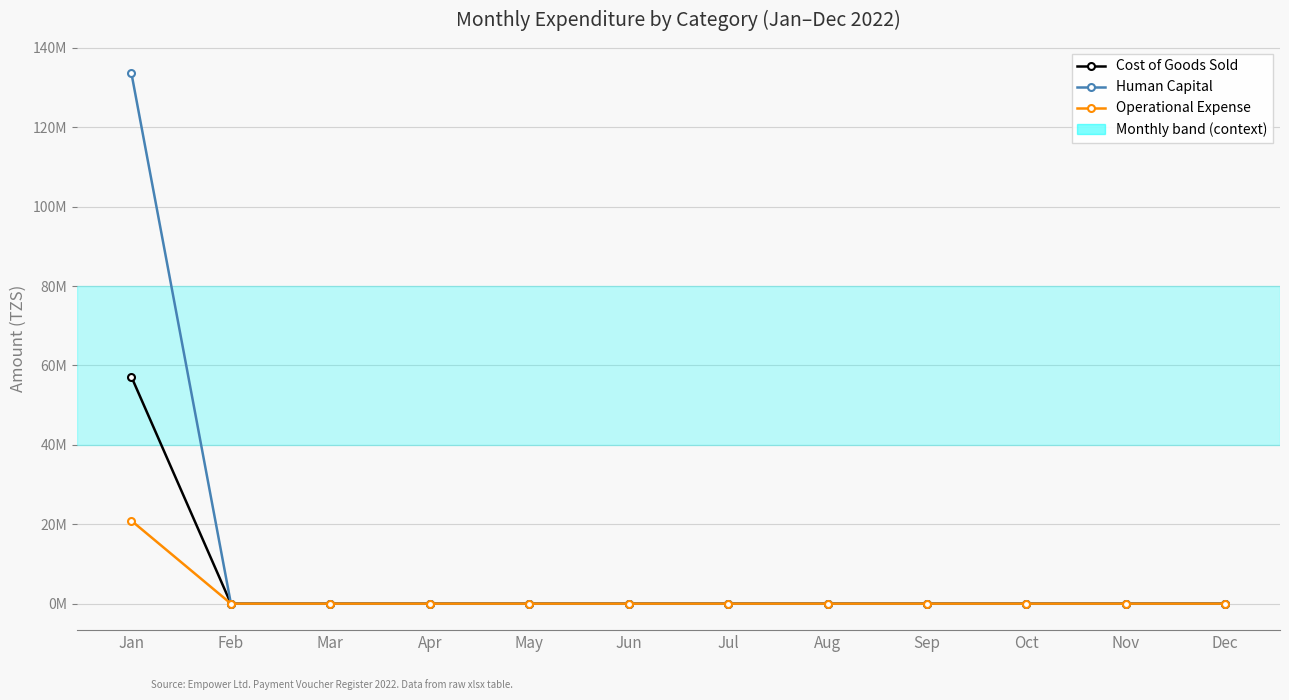

Does the chart have visible grid lines?

Yes